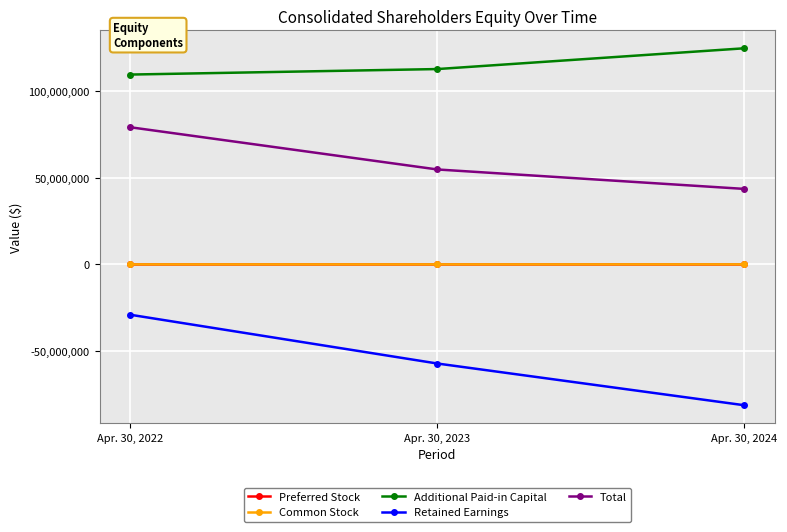

List the labels in order of Additional Paid-in Capital value, smallest first.

Apr. 30, 2022, Apr. 30, 2023, Apr. 30, 2024